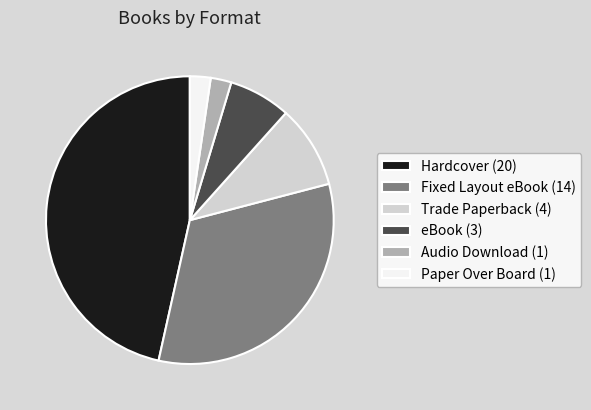

Is it true that Hardcover (20) is 47% of the pie?

True